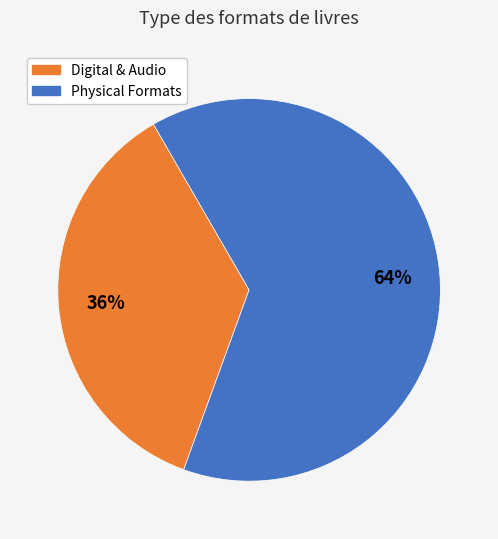

Is there any slice that represents more than half of the pie?

Yes